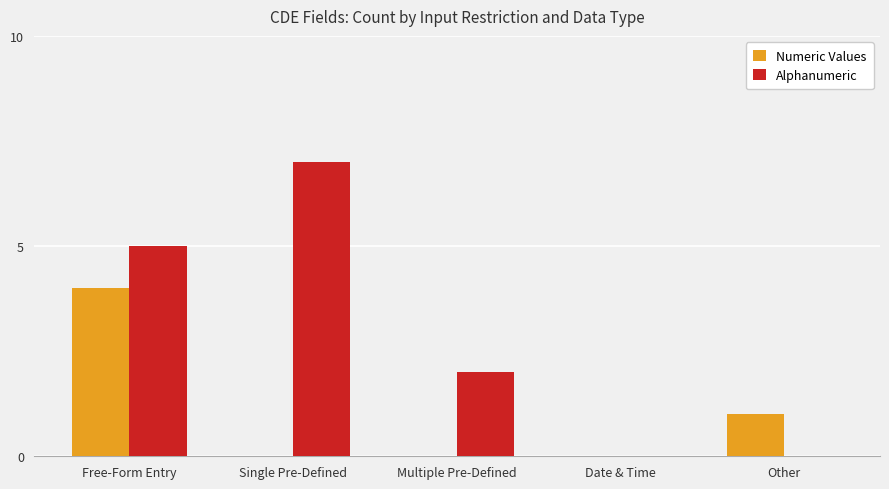

What is the sum of all Alphanumeric values?

14